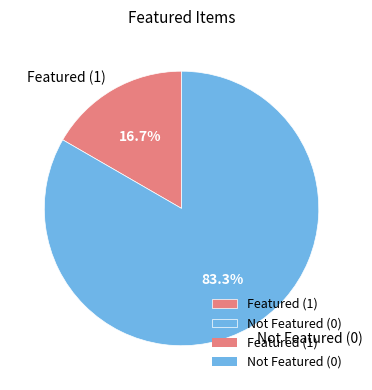

Which slice is the smallest?

Featured (1)